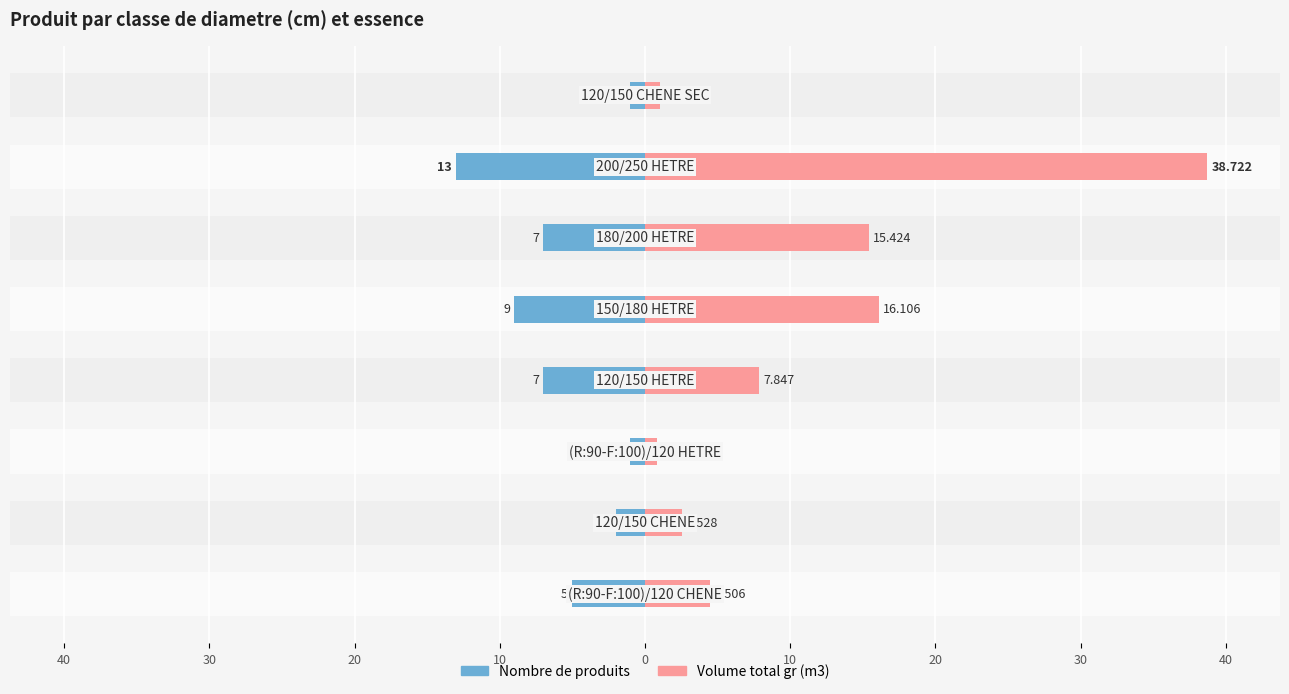

Are the bars horizontal?

Yes